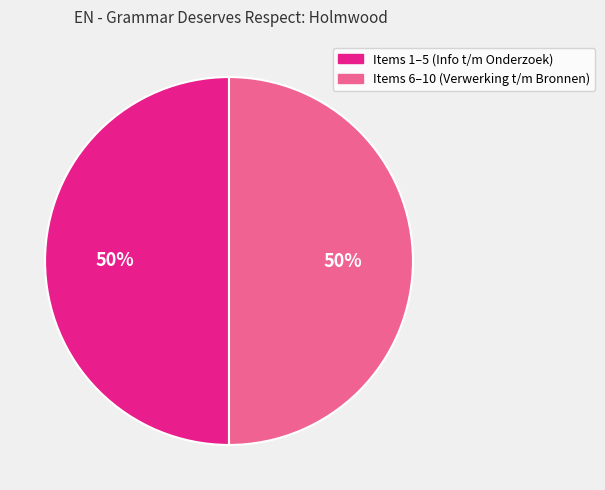

To the nearest percent, what is the average slice percentage?

50%